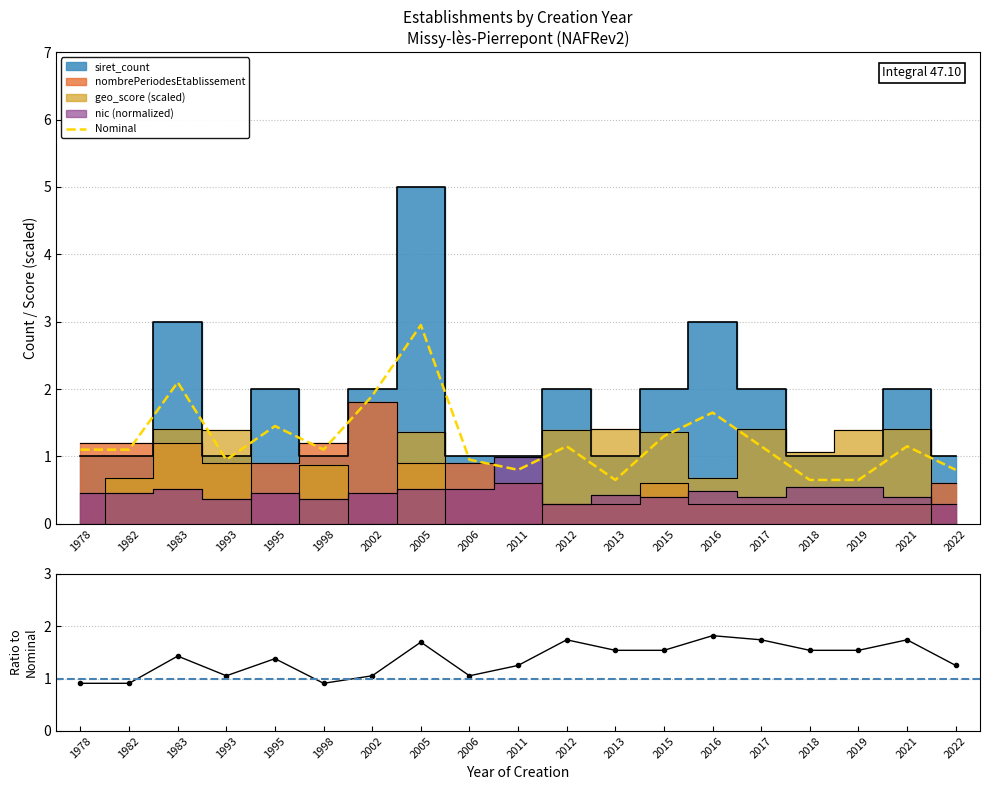

How many data points does each series have?

19